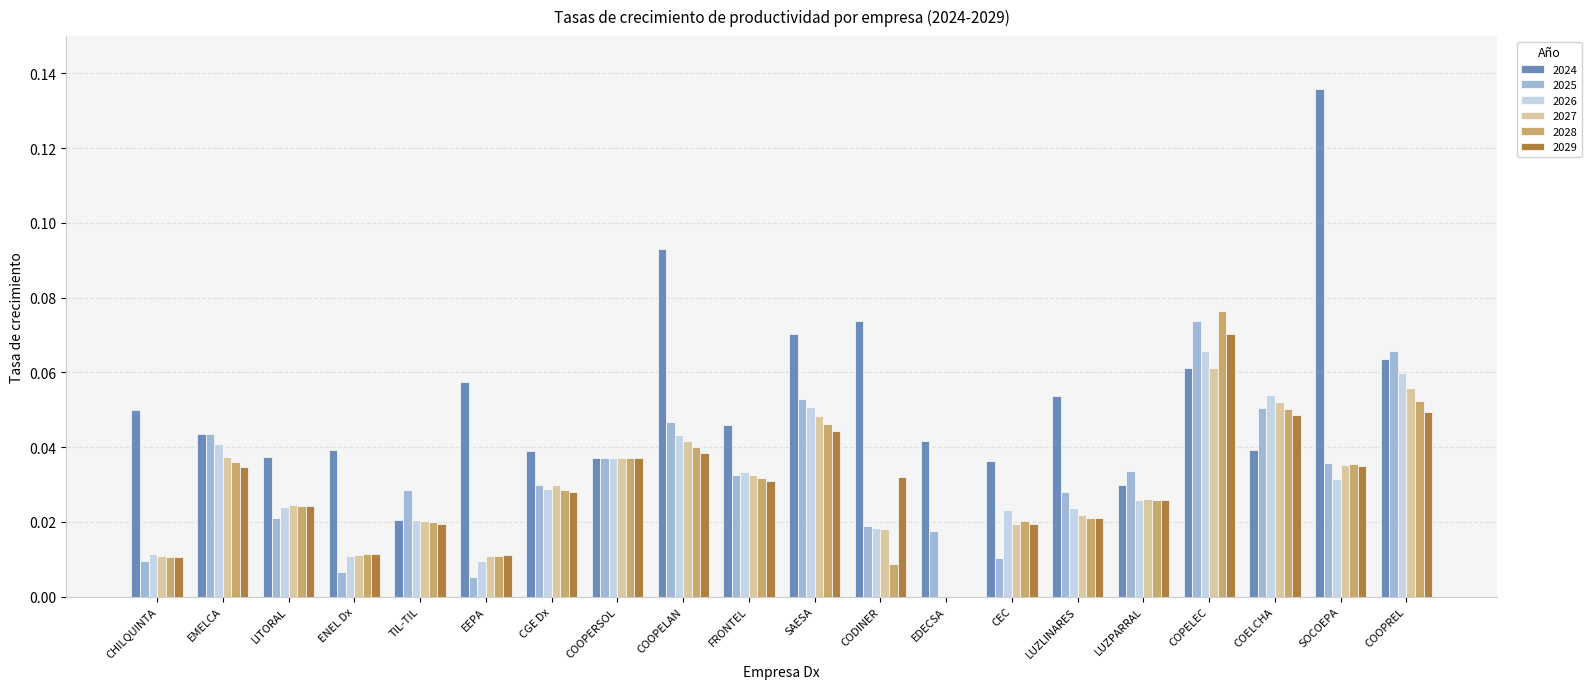

At which label does 2024 reach its peak?

SOCOEPA